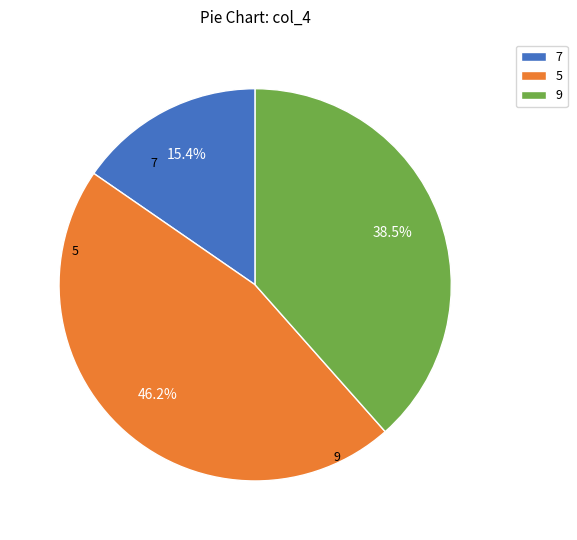

What is the total percentage of 9 and 5?

84.6%